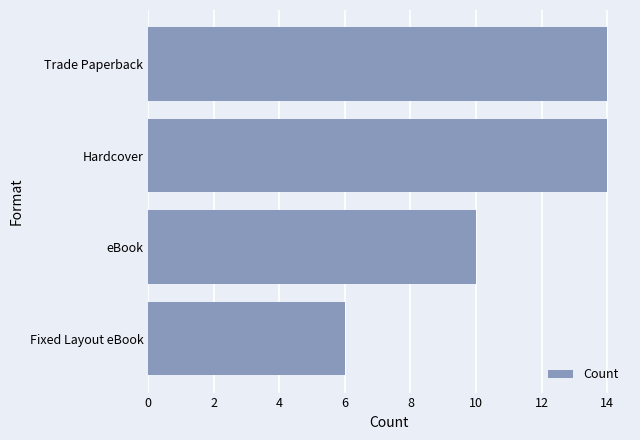

Approximately how many times larger is the value at Trade Paperback compared to Hardcover?

1.0